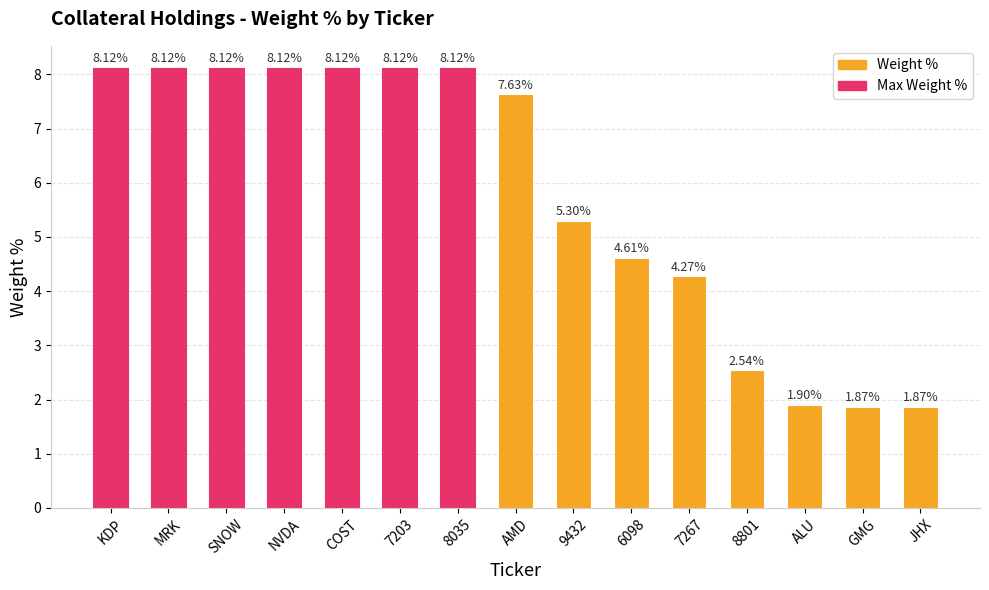

Which has a higher value, GMG or KDP?

KDP